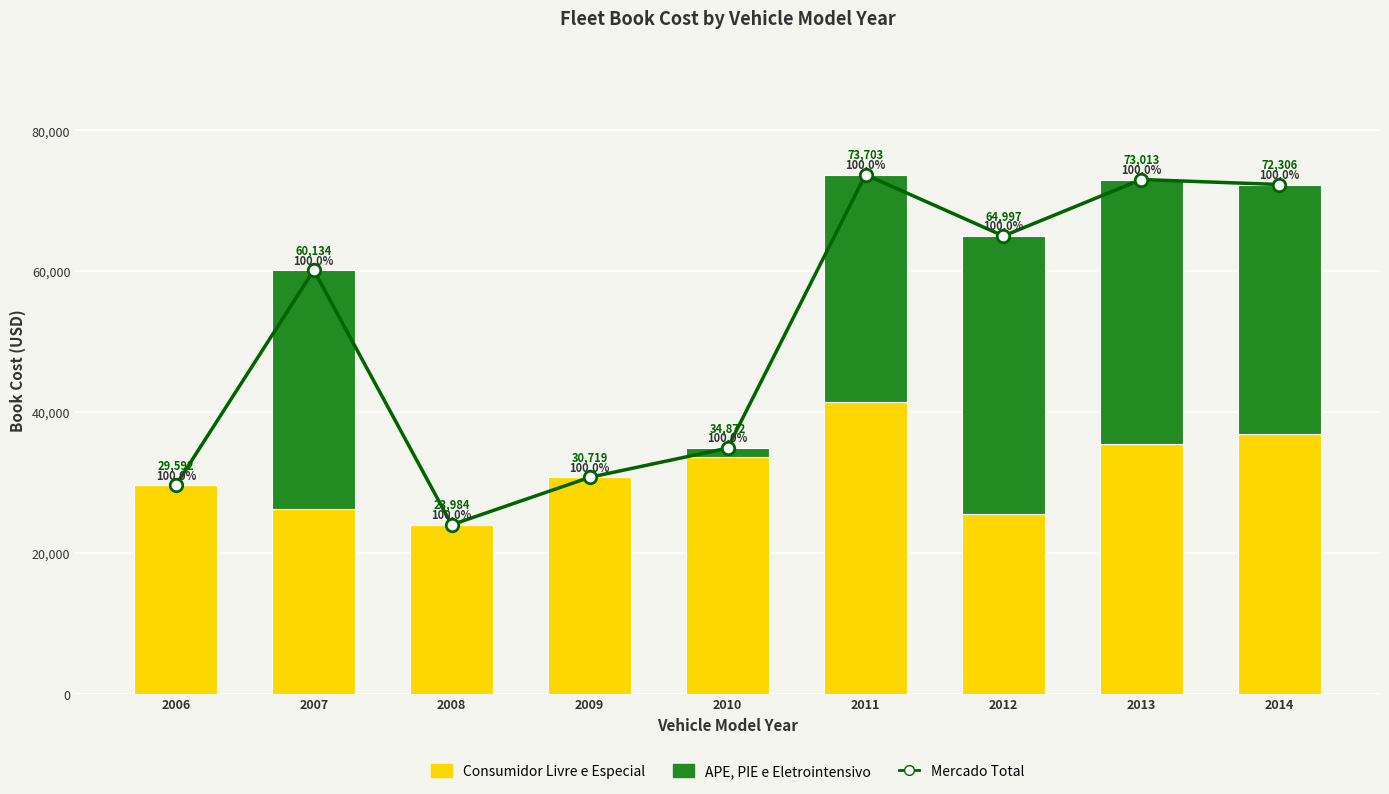

Is the value of APE, PIE e Eletrointensivo at 2007 greater than the value of Consumidor Livre e Especial at 2006?

Yes